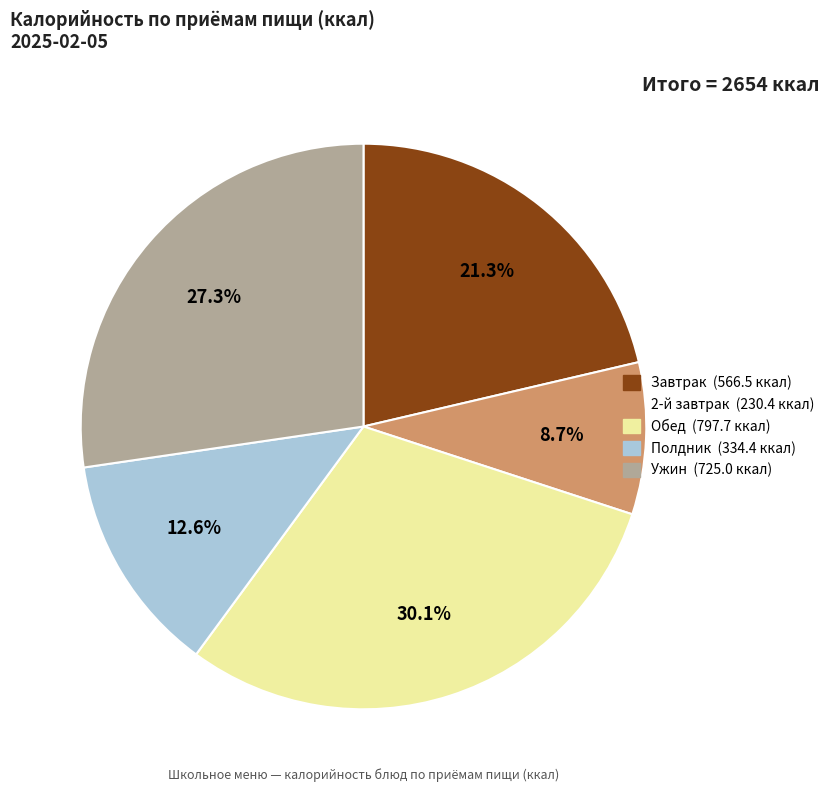

To the nearest percent, what is the difference between the largest and smallest slice percentages?

21%